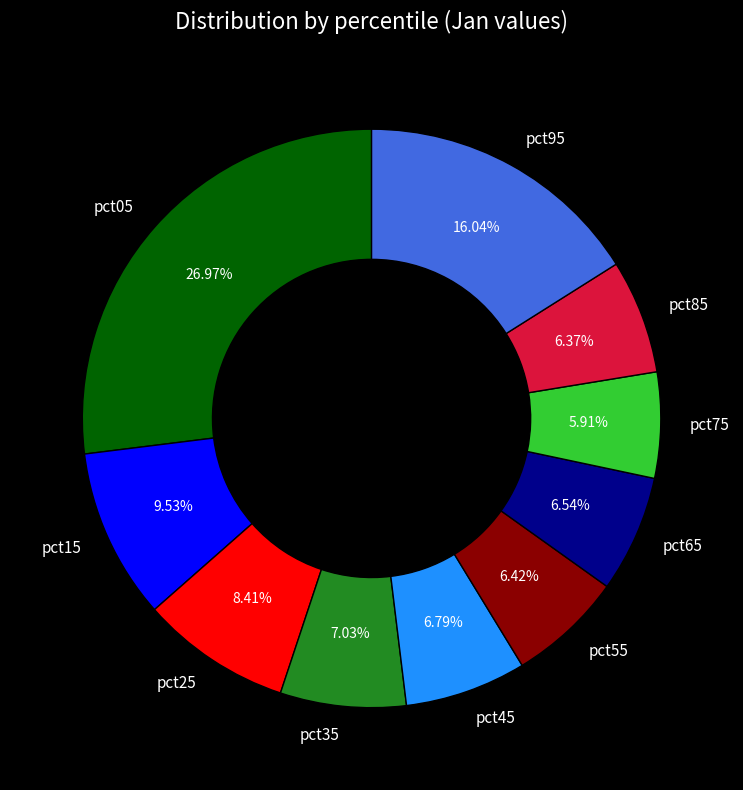

Do pct85 and pct75 together represent more than half of the pie?

No